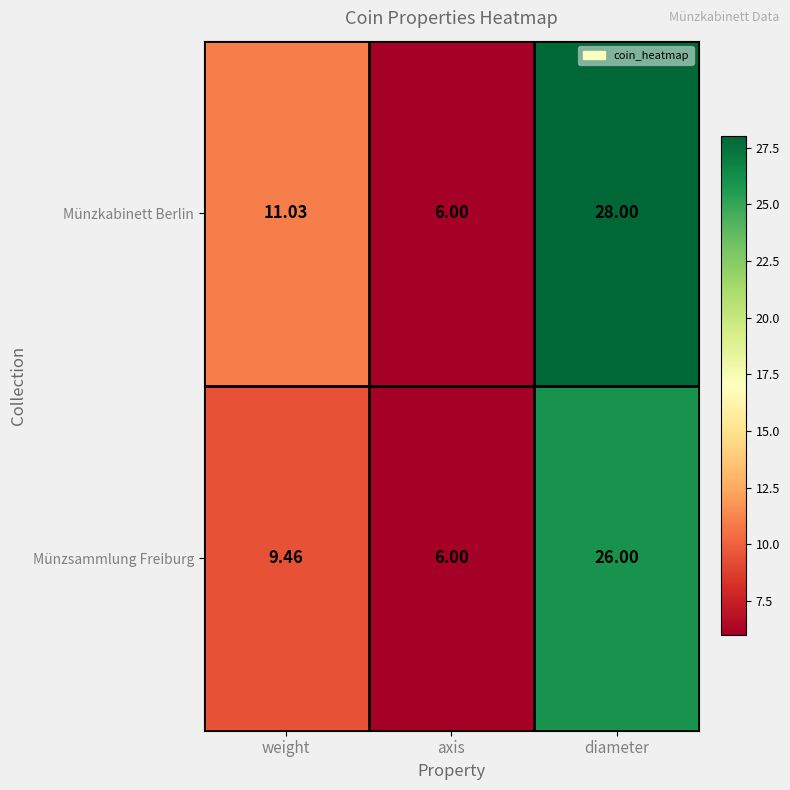

Rank the series at diameter from highest to lowest value.

Münzkabinett Berlin, Münzsammlung Freiburg